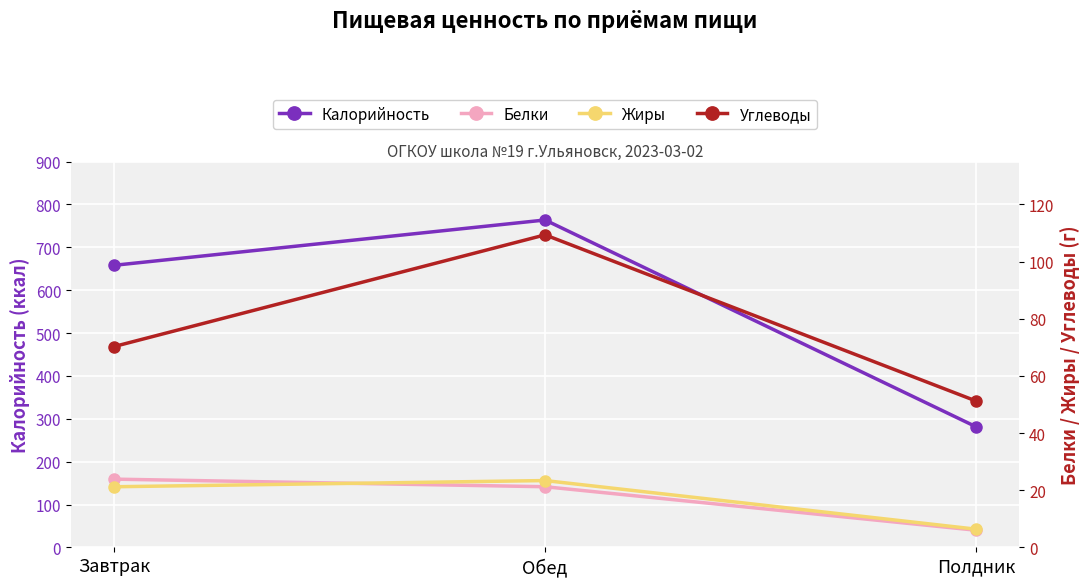

What is the difference between the Калорийность values at Полдник and Обед?

482.4